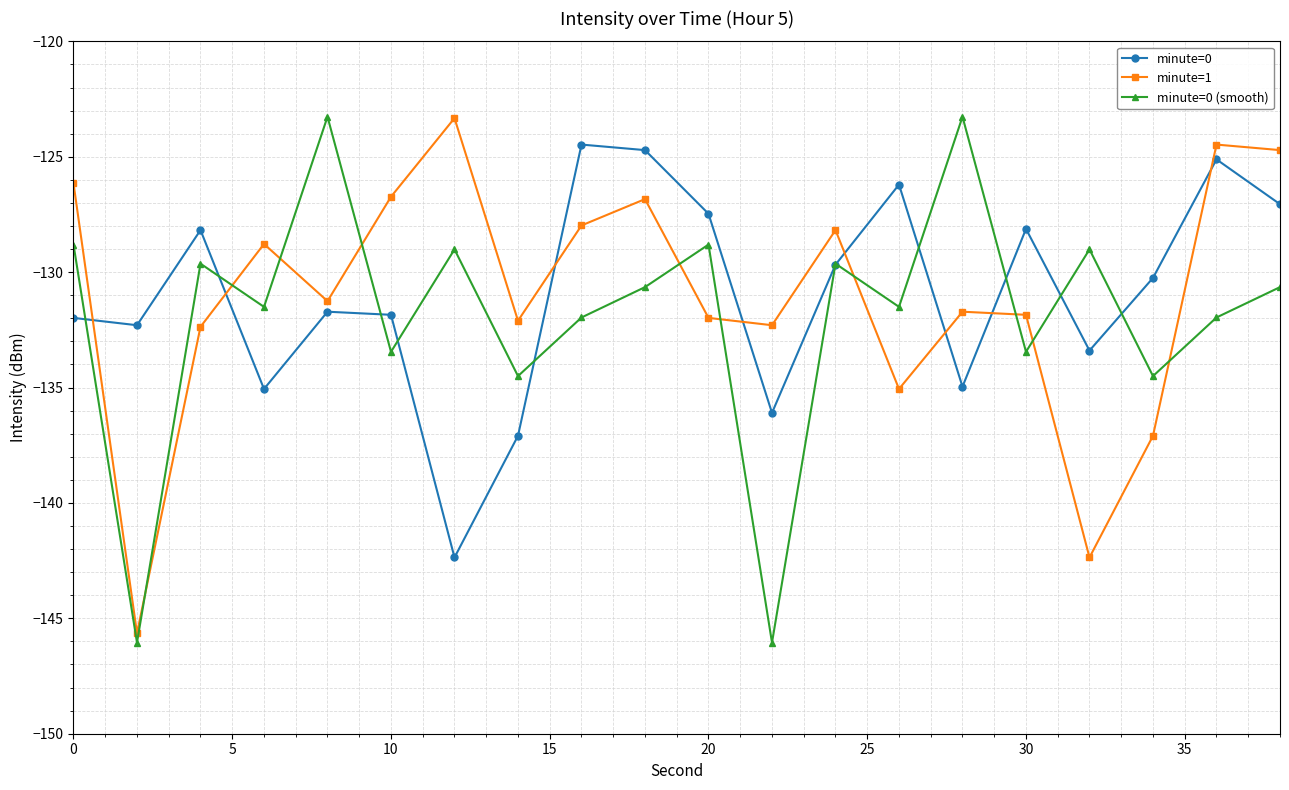

In minute=0, how many points are higher than both neighbors (excluding endpoints)?

6